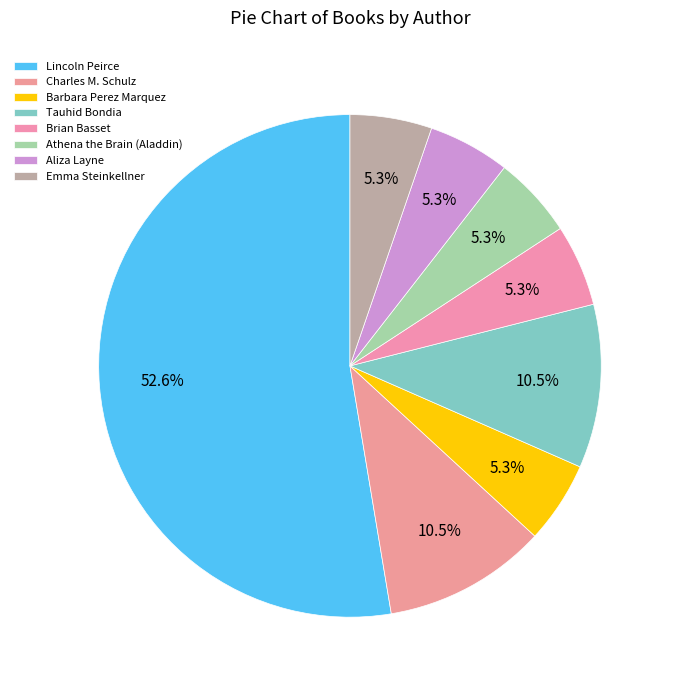

What is the largest slice in the pie chart?

Lincoln Peirce